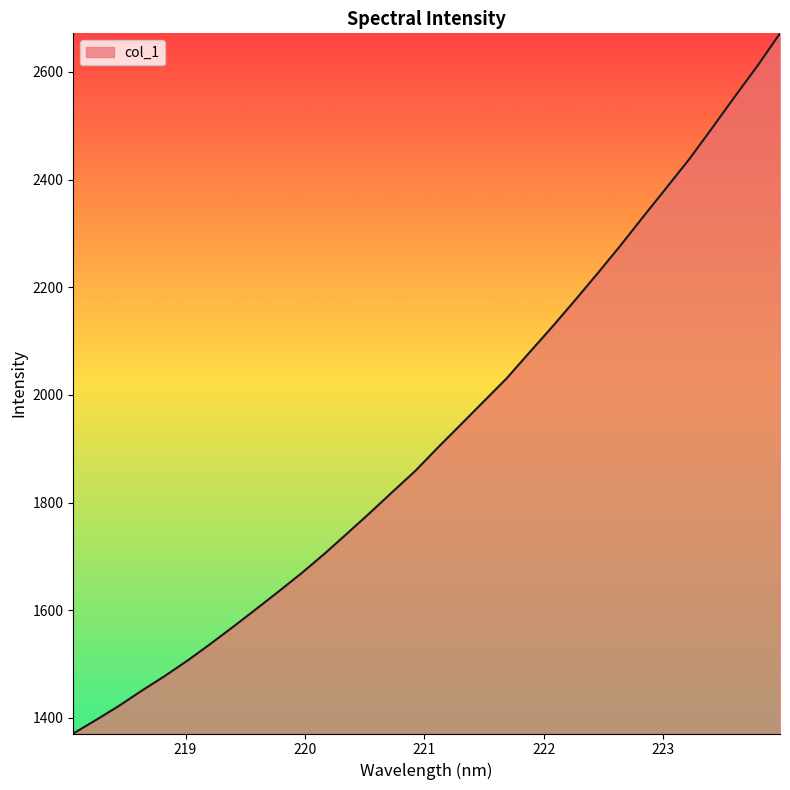

What is the greatest value displayed?

2671.8